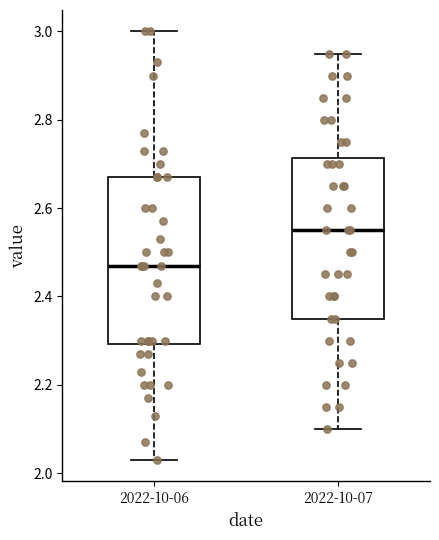

Which box's median line is the lowest?

2022-10-06